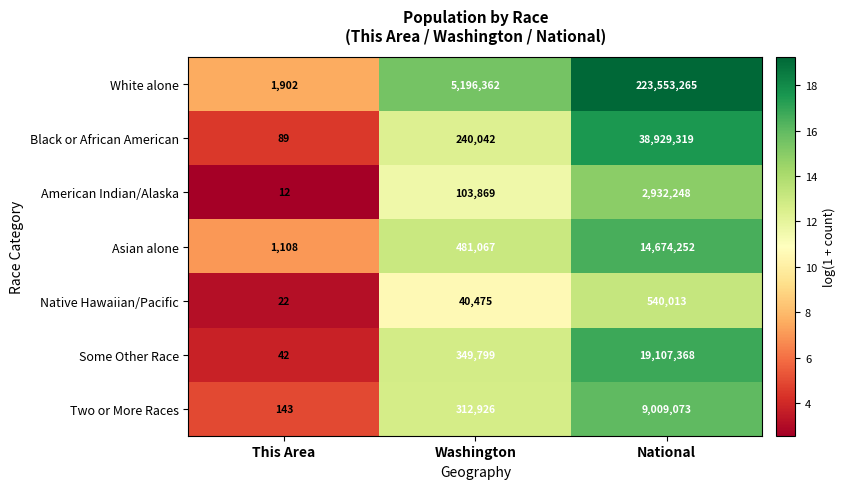

What is the difference between the maximum and second lowest values in the White alone series?

218356903